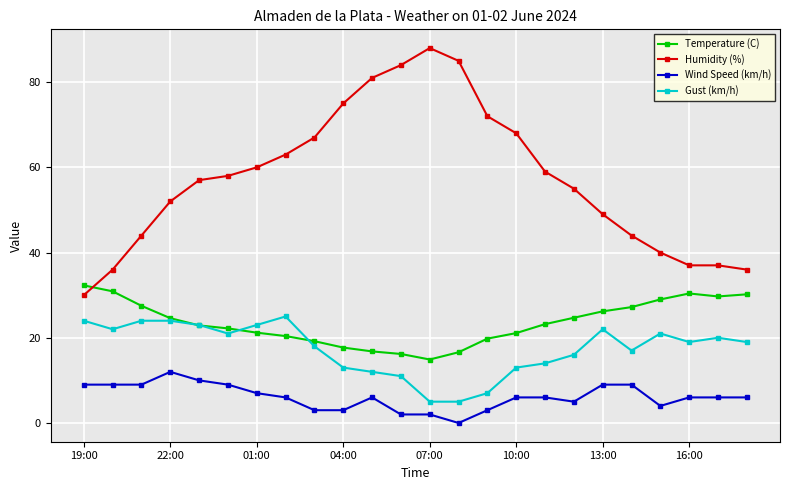

True or false: Humidity (%) has more than 2 points higher than both neighbors.

False